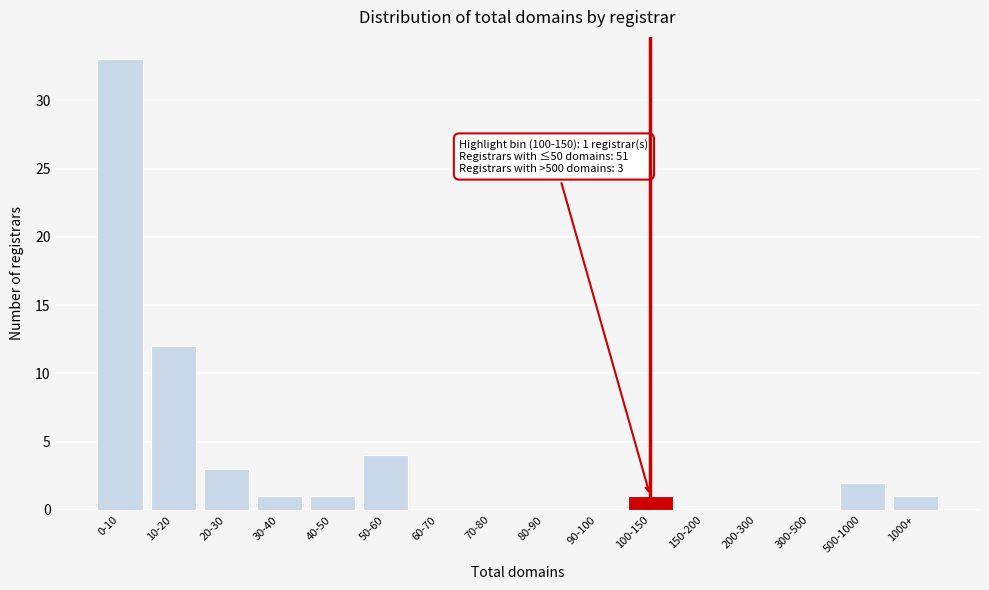

Reading left to right, extract all data points from this chart.

0-10=33	10-20=12	20-30=3	30-40=1	40-50=1	50-60=4	60-70=0	70-80=0	80-90=0	90-100=0	100-150=1	150-200=0	200-300=0	300-500=0	500-1000=2	1000+=1